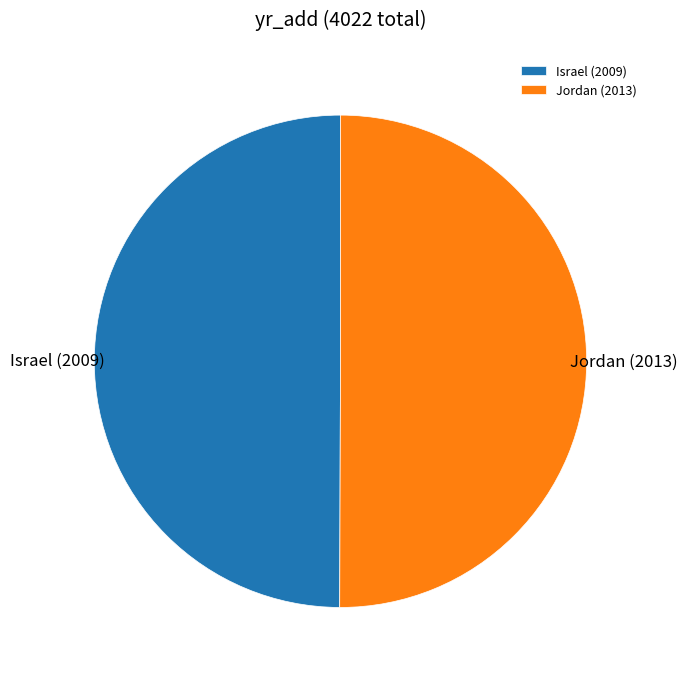

How many segments does this pie chart have?

2